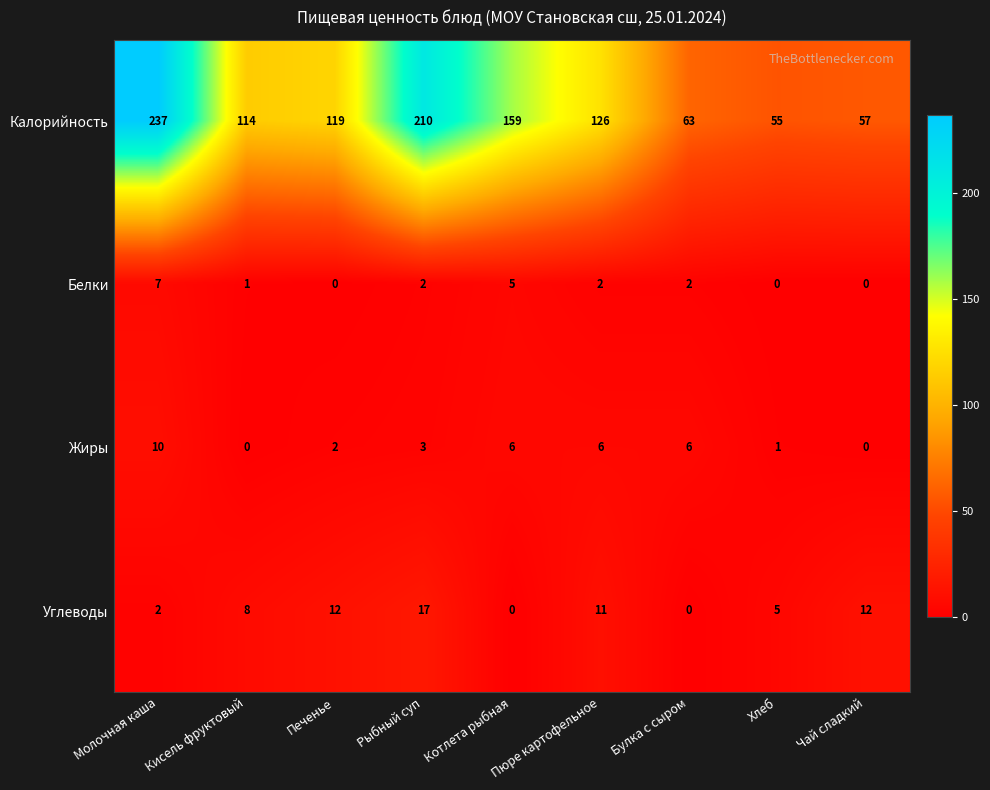

Is it true that Калорийность equals 50 at Кисель фруктовый?

False